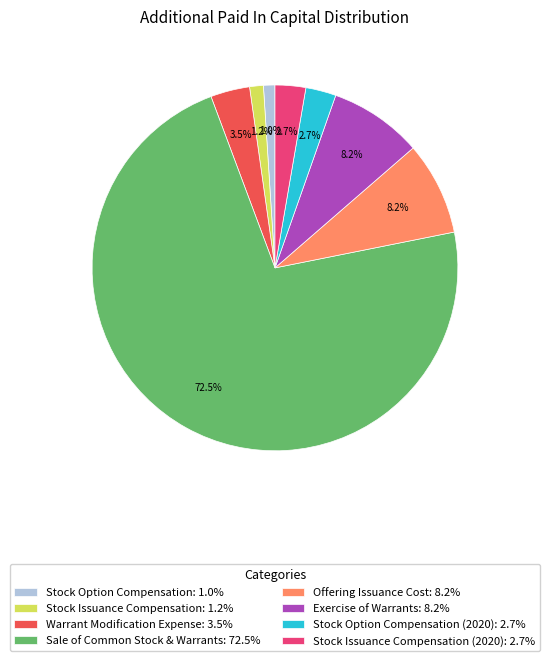

Which category has the biggest portion of the pie?

Sale of Common Stock & Warrants: 72.5%